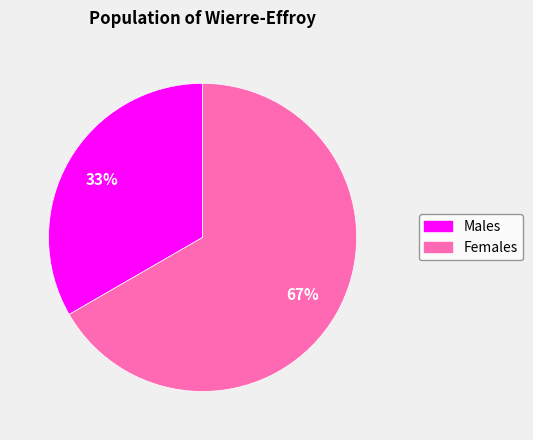

Rank the categories by value from lowest to highest.

Males, Females